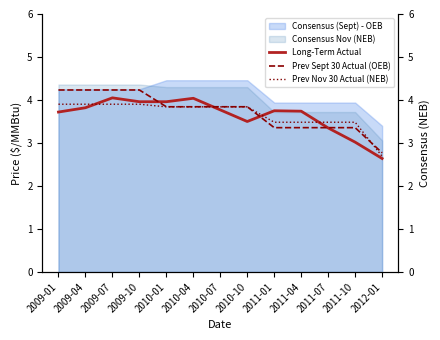

At which category does Long-Term Actual reach its first local valley?

2010-10